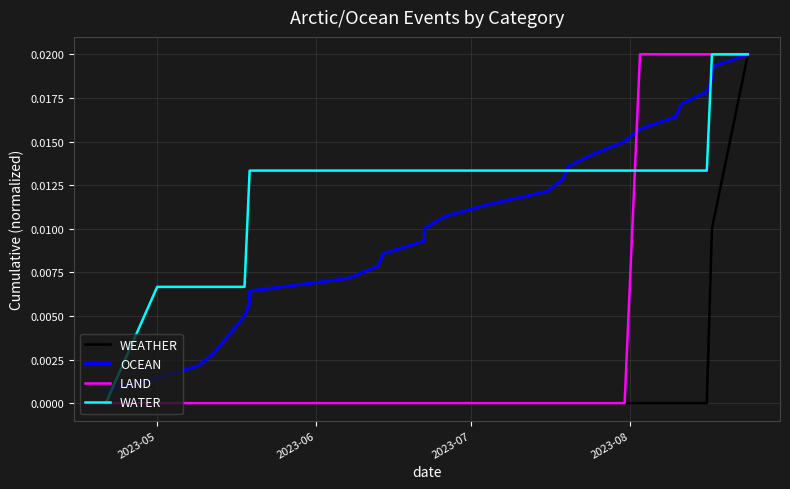

At how many categories does at least one series exceed 0?

28